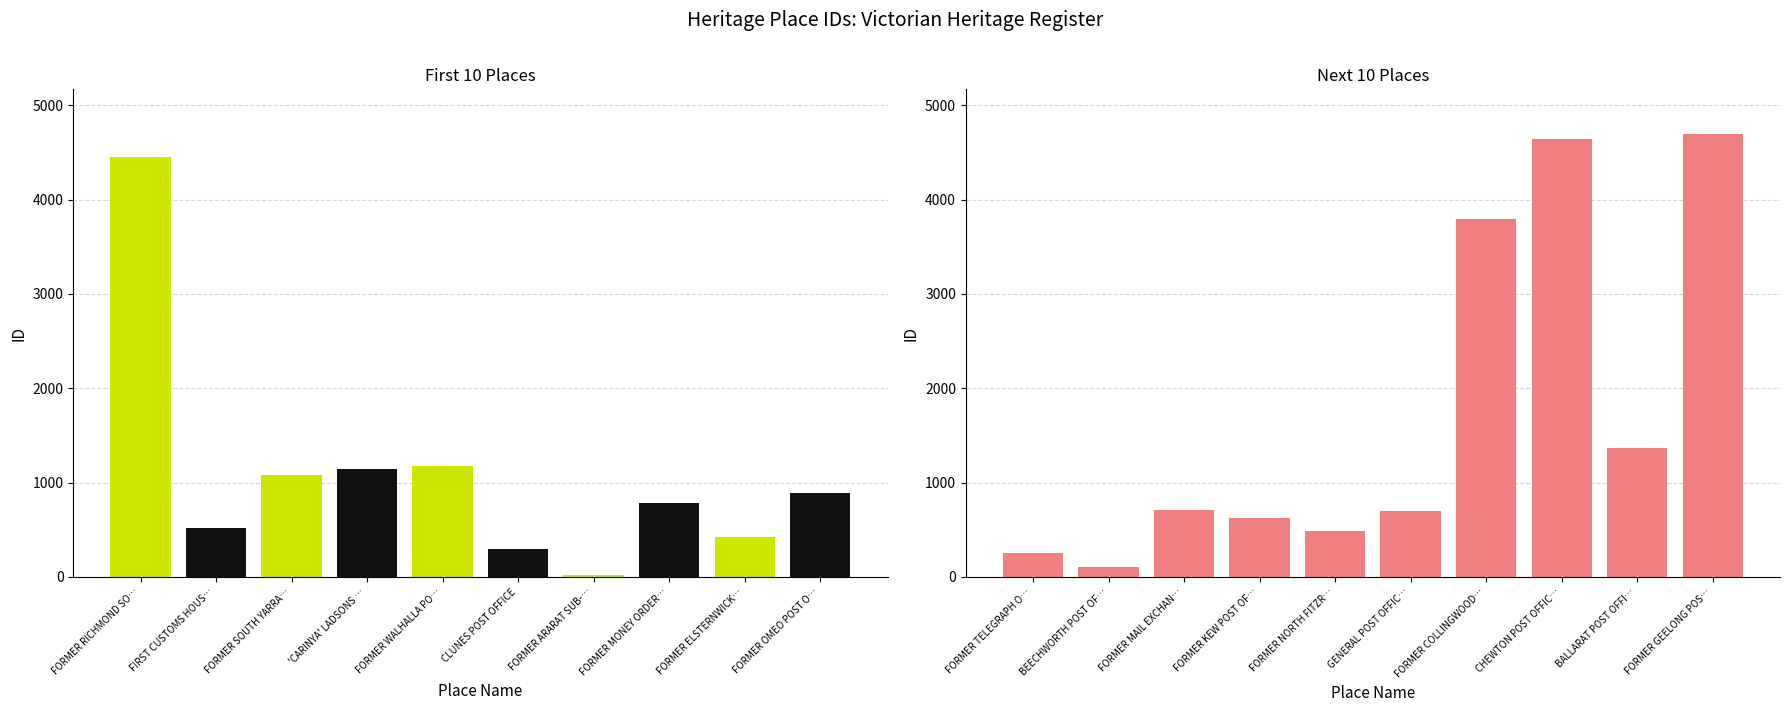

Which has a higher value, FORMER ARARAT SUB-TREASURY or CHEWTON POST OFFICE?

CHEWTON POST OFFICE